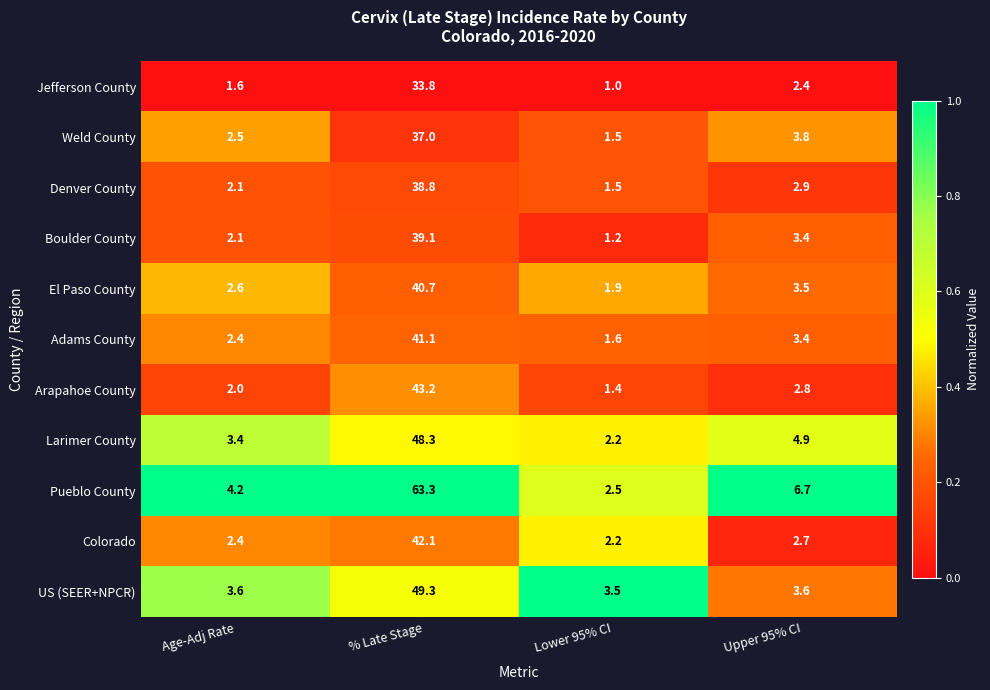

Which series changed the most between Lower 95% CI and Upper 95% CI?

Pueblo County